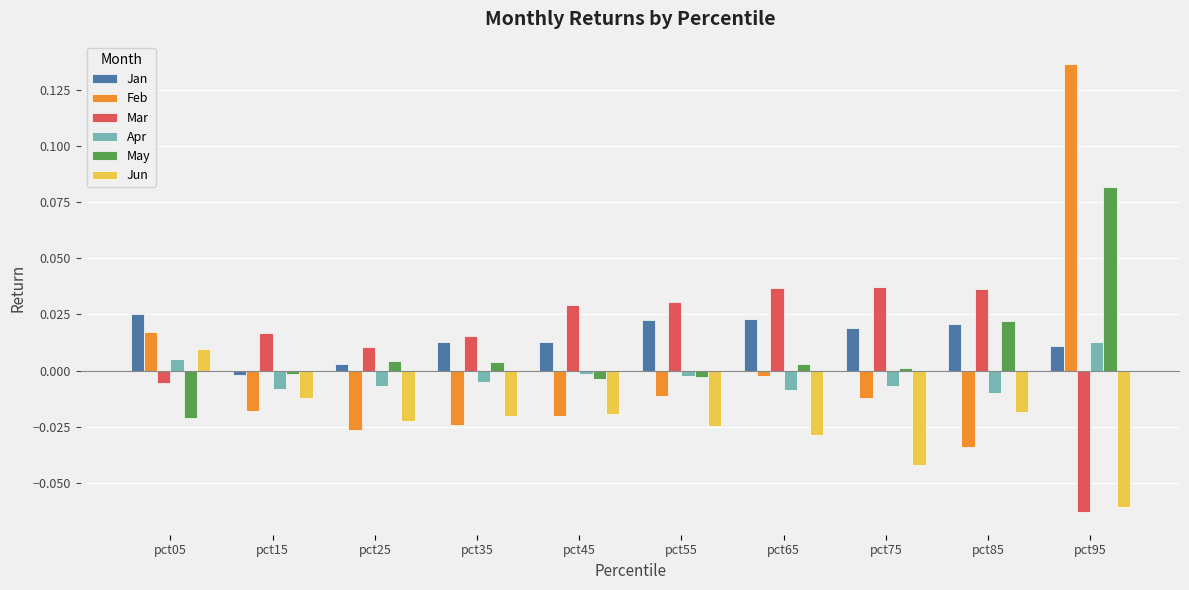

Where does the Mar series first go above 0?

pct15